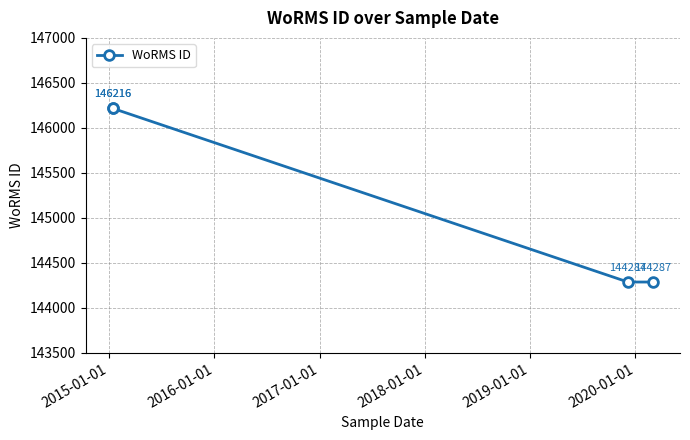

What is the difference between the second highest and minimum values?

1929